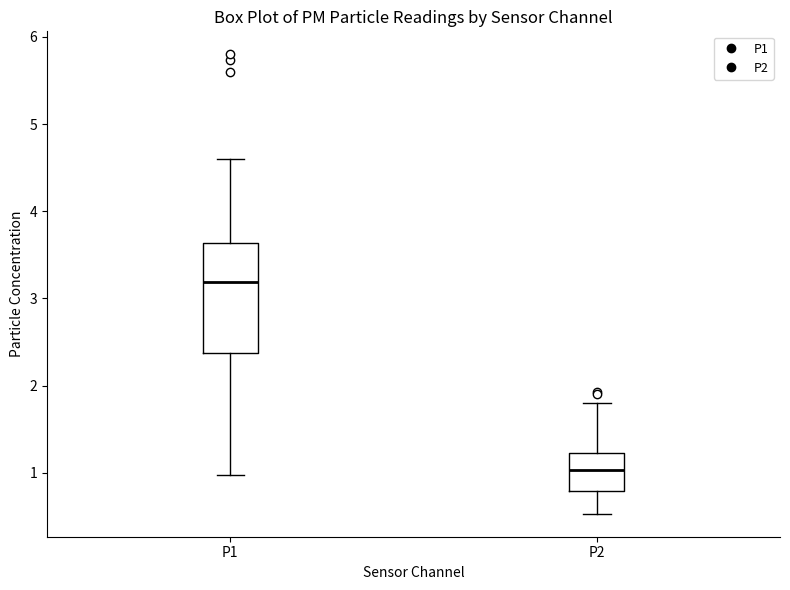

Which box's median line is the highest?

P1